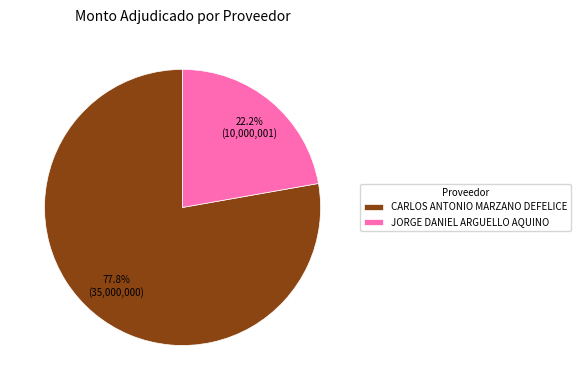

What portion of the pie excludes CARLOS ANTONIO MARZANO DEFELICE?

22.2%